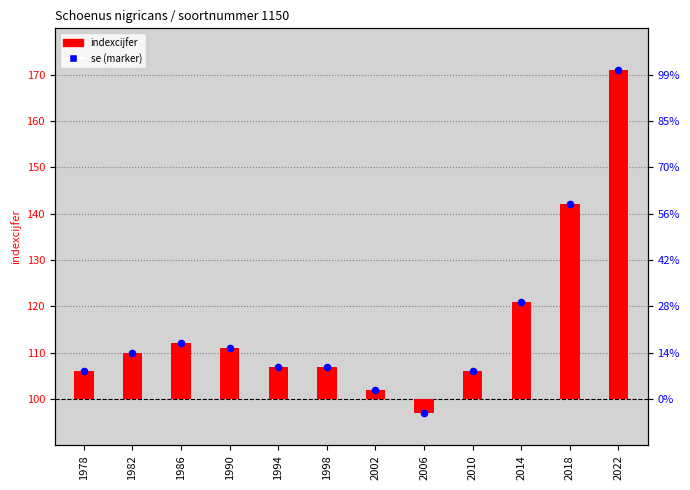

Between 2010 and 2002, which is larger?

2010